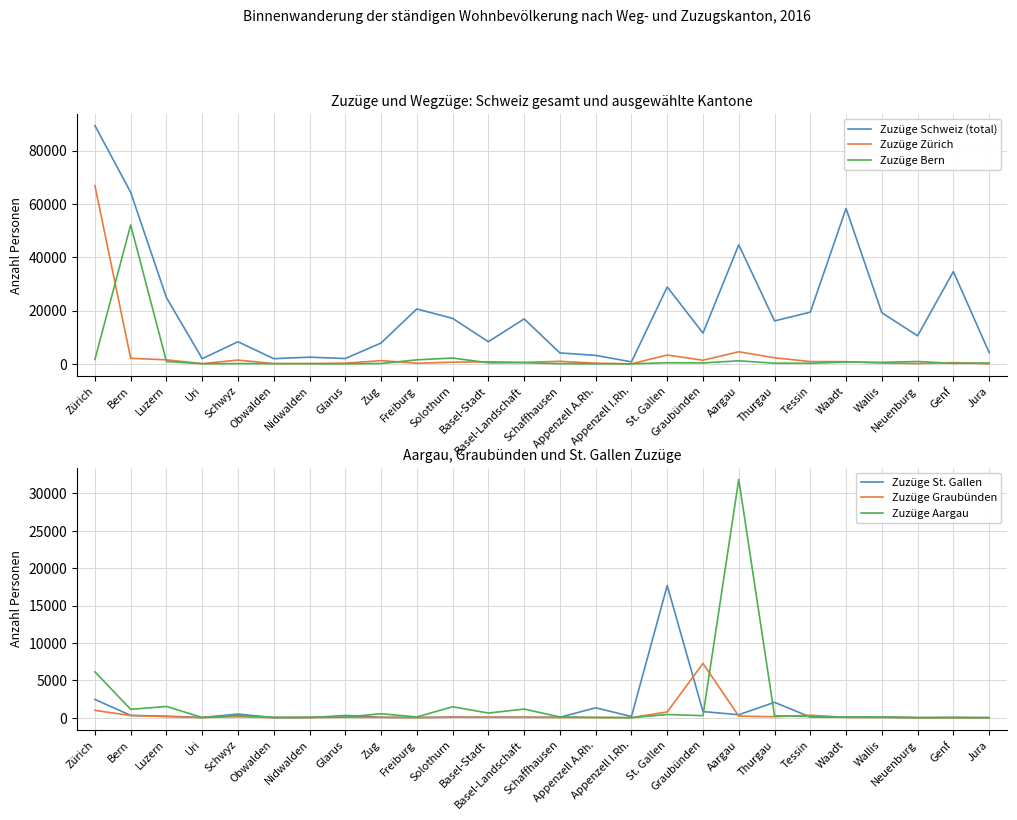

What position from the left is St. Gallen?

17